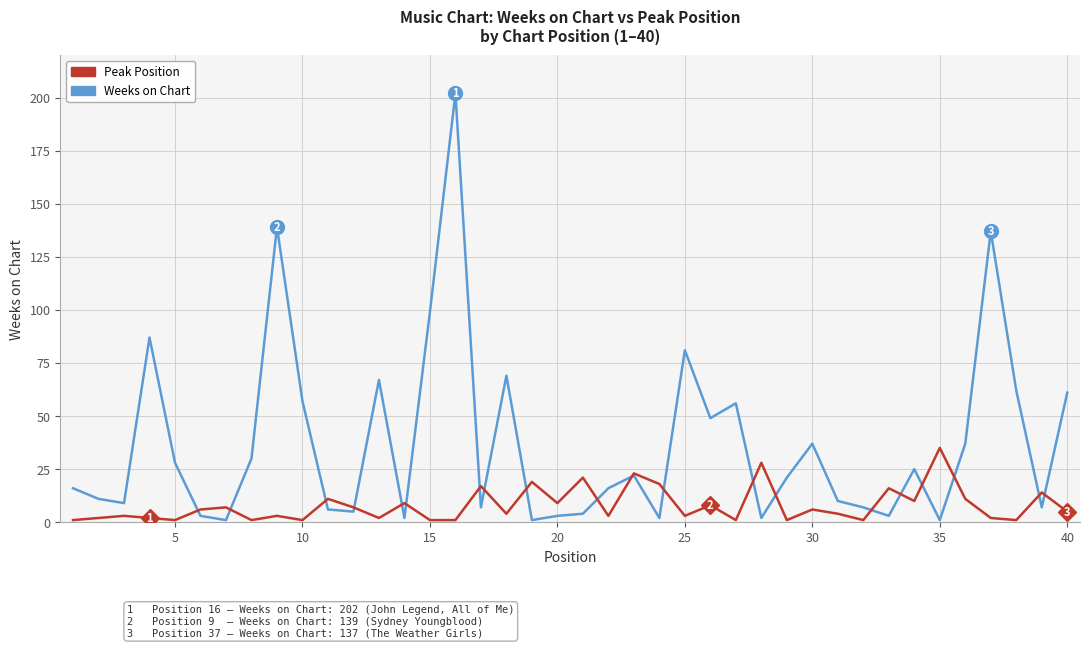

How many lines are shown in the chart?

2